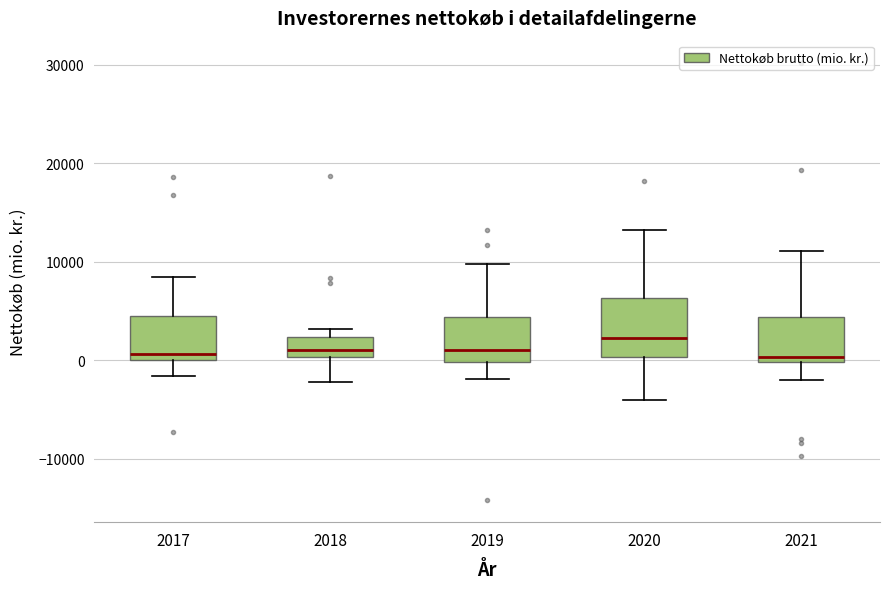

Reading left to right, read every box against the y-axis: the position of its median line, the range the box covers, and the ends of its whiskers. The values are not printed on the chart, so give them approximately, as read against the axis.

2017: median 1000, box 0 to 4000, whiskers -2000 to 8000
2018: median 1000, box 0 to 2000, whiskers -2000 to 3000
2019: median 1000, box 0 to 4000, whiskers -2000 to 10000
2020: median 2000, box 0 to 6000, whiskers -4000 to 13000
2021: median 0 (just above the box's lower edge), box 0 to 4000, whiskers -2000 to 11000